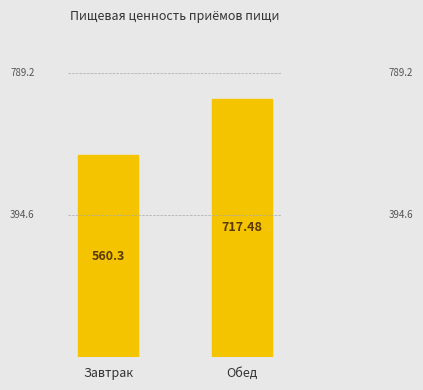

How many bars are there in total?

2